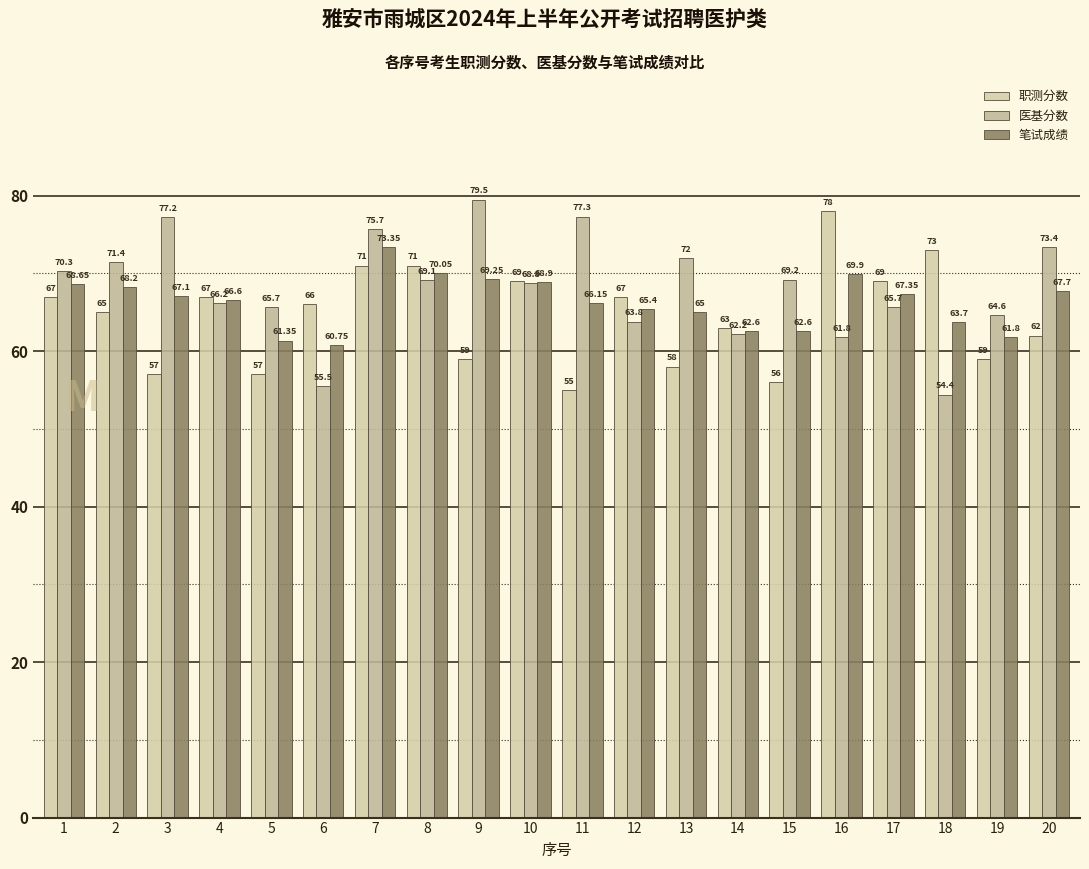

Which series has the widest spread of values?

医基分数